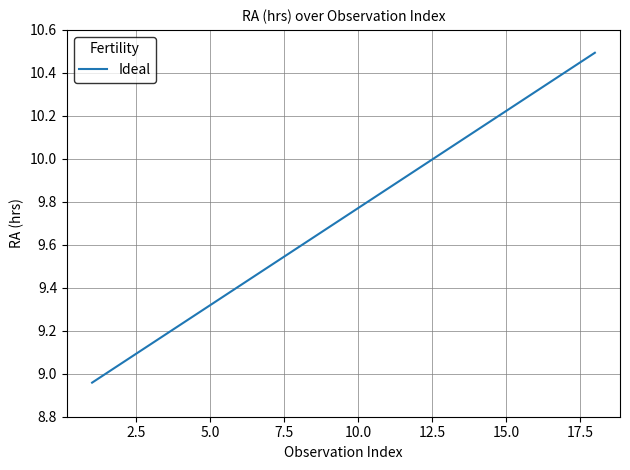

What is the greatest value displayed?

10.5